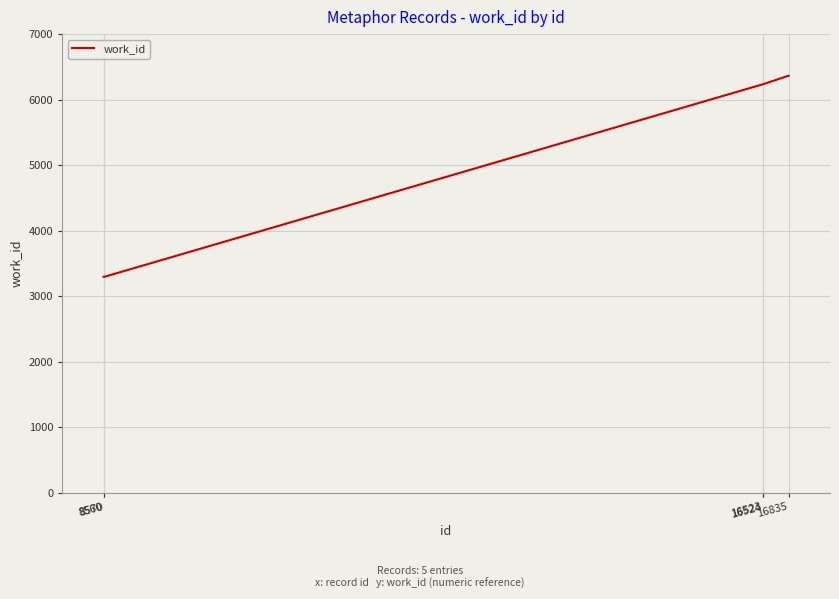

How many series are shown in this chart?

1